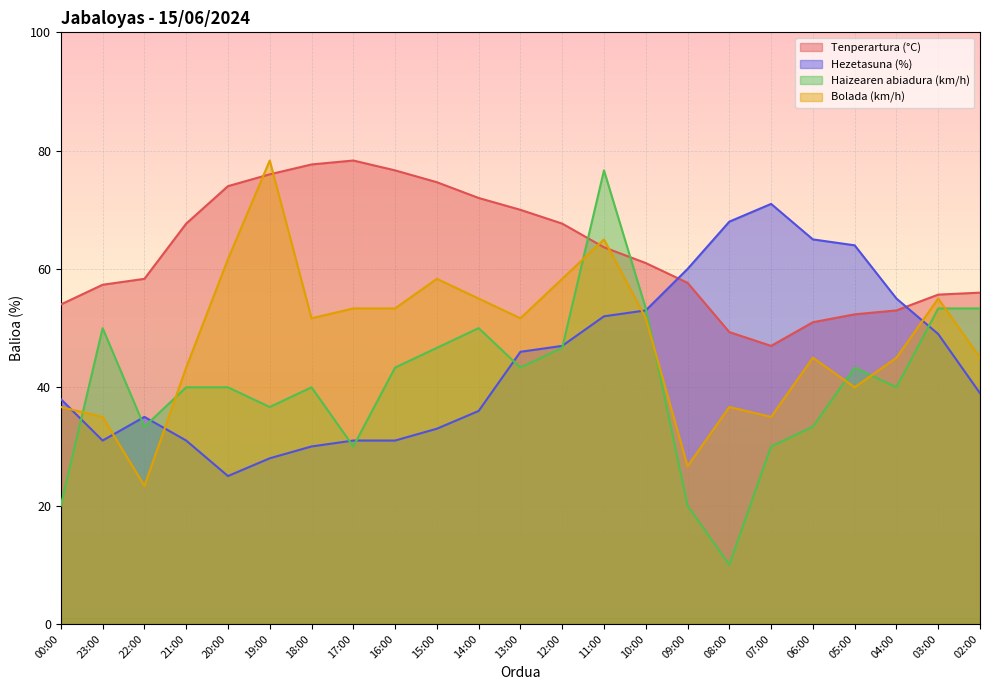

Which series has the largest total across all categories?

Tenperartura (°C)